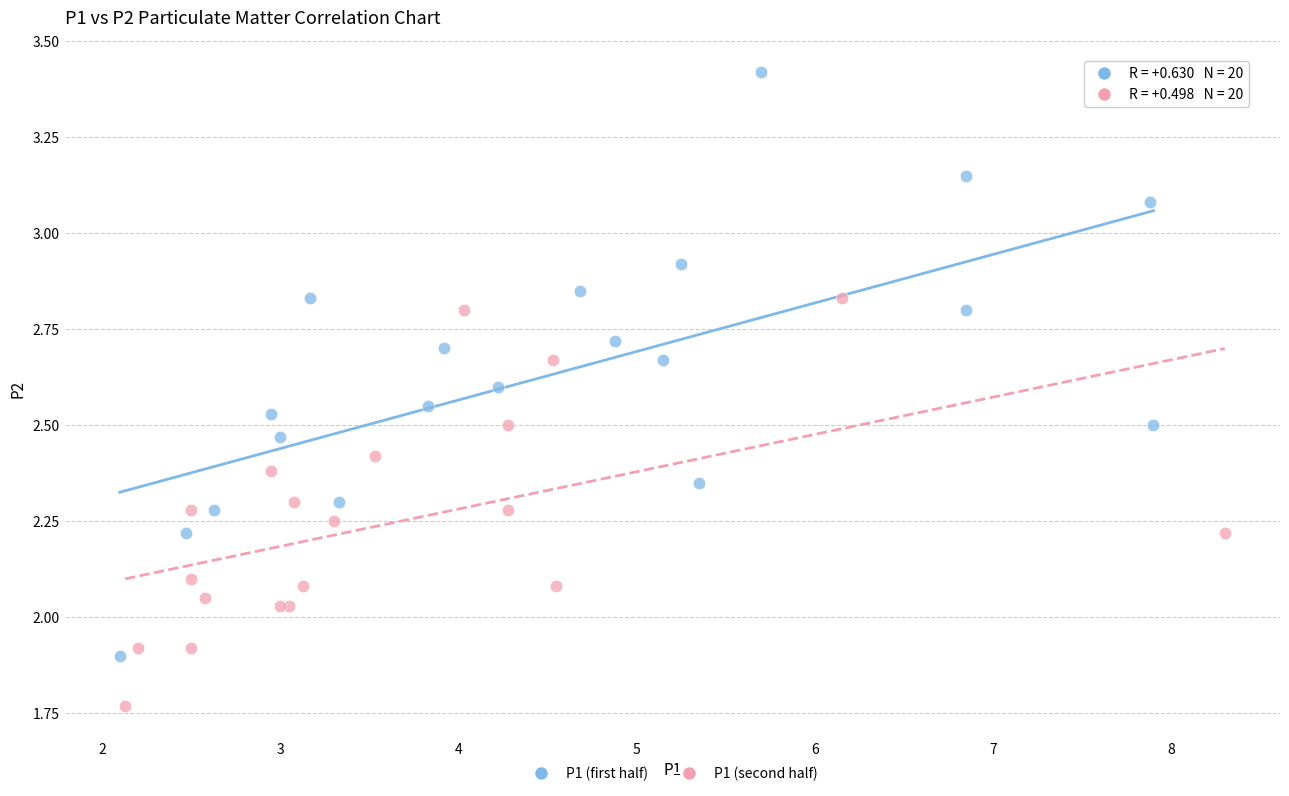

Which series contains the lowest Y value?

P1 (second half)